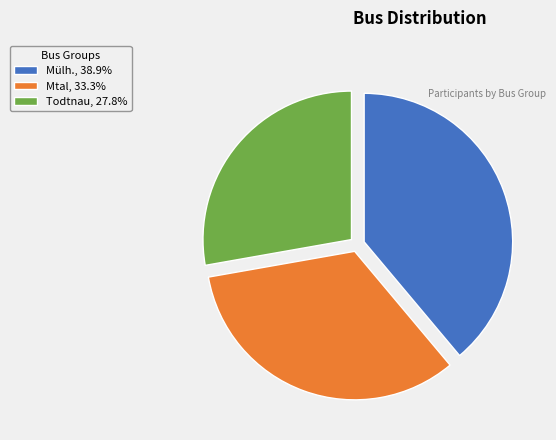

Which category has the smallest portion of the pie?

Todtnau